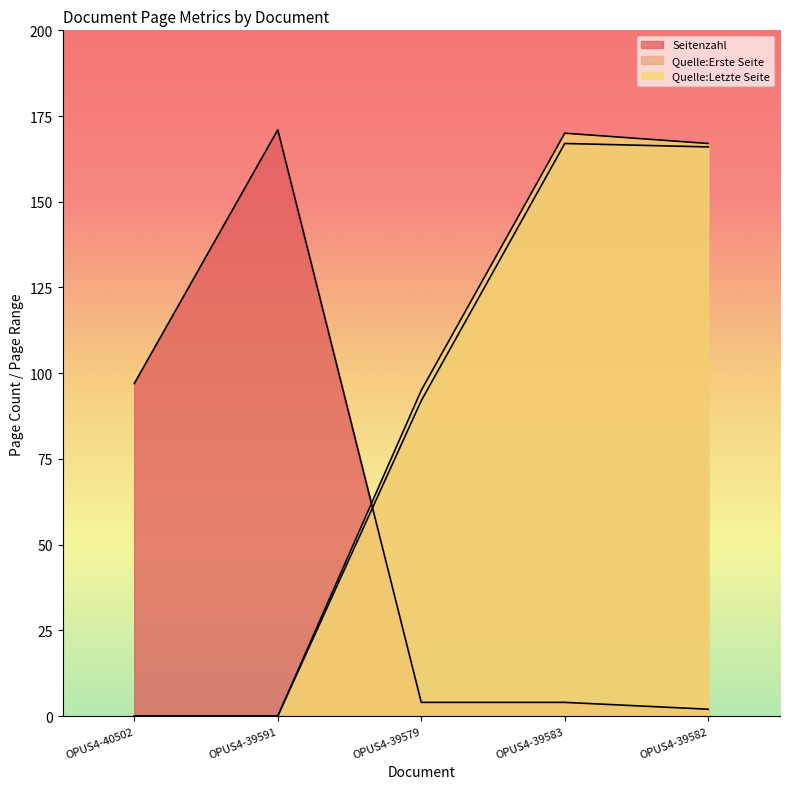

What is the difference between the maximum and minimum values in the Quelle:Erste Seite series?

167